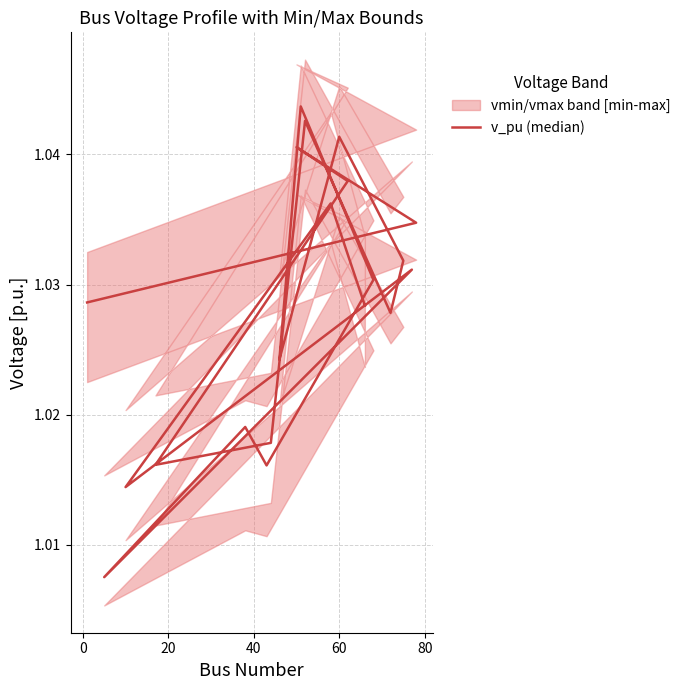

What is the smallest value displayed?

1.0